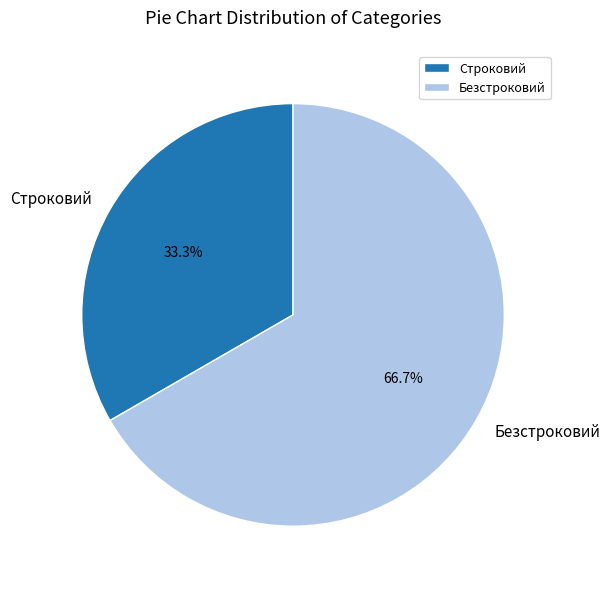

Is there any slice that represents more than half of the pie?

Yes